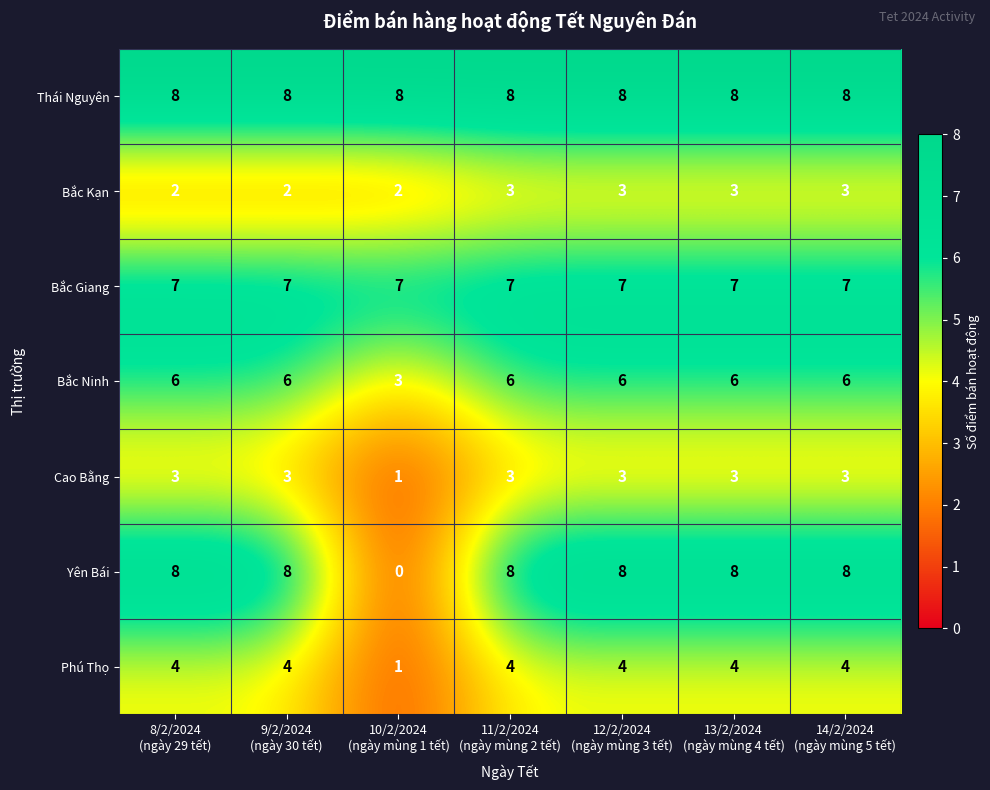

Which series has the widest spread of values?

Yên Bái